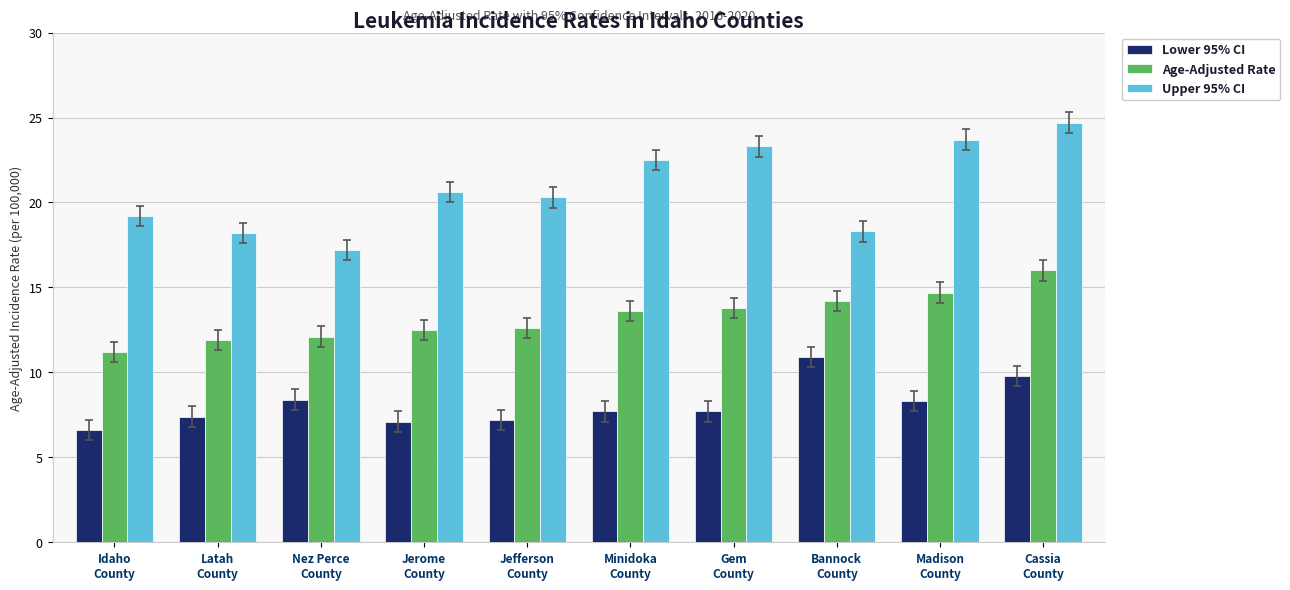

List the series in order of their overall mean, lowest first.

Lower 95% CI, Age-Adjusted Rate, Upper 95% CI